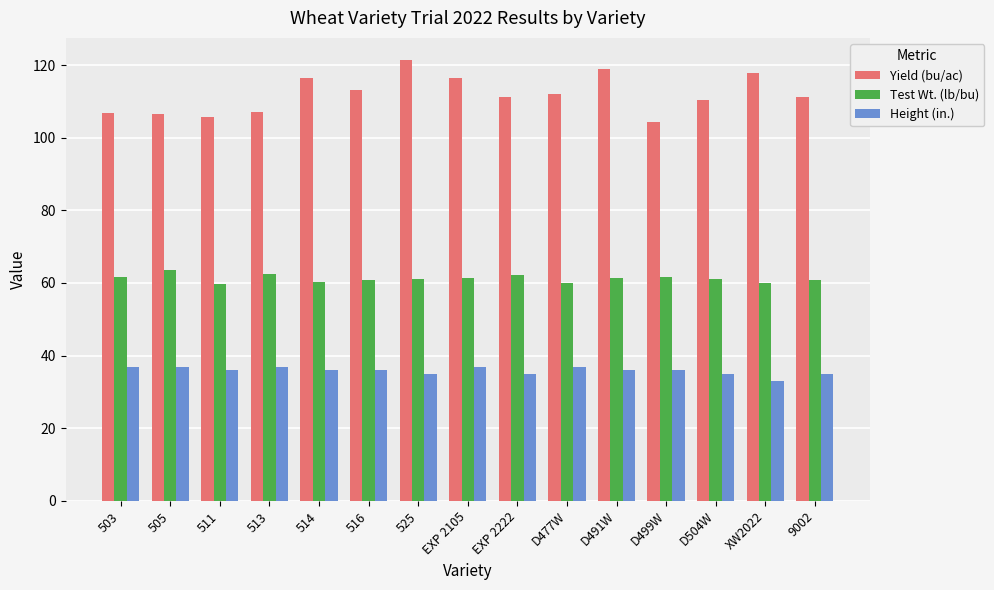

Which label corresponds to the smallest value in the chart?

XW2022